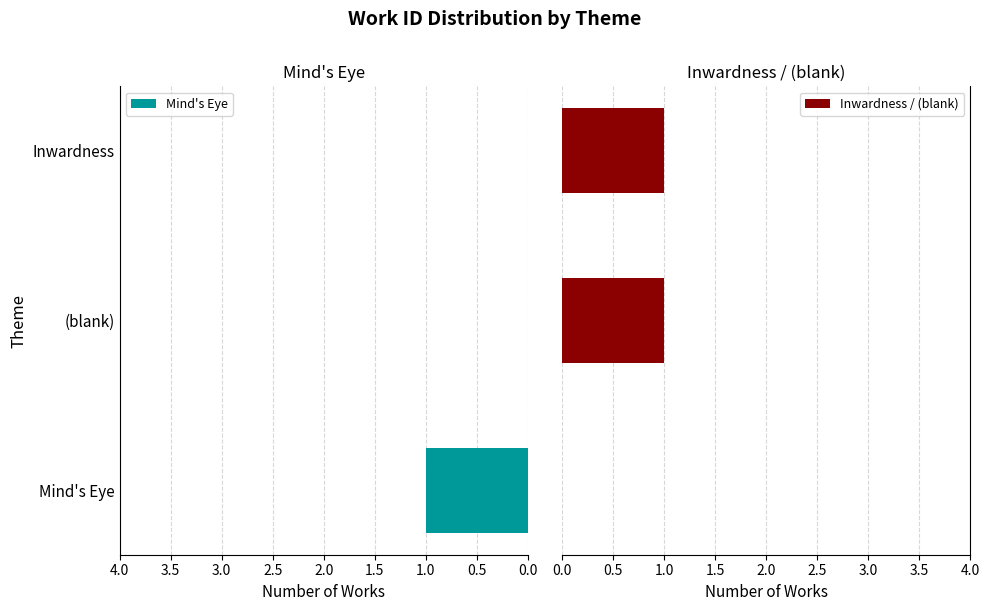

The Mind's Eye series shows 0 at (blank). True or false?

True